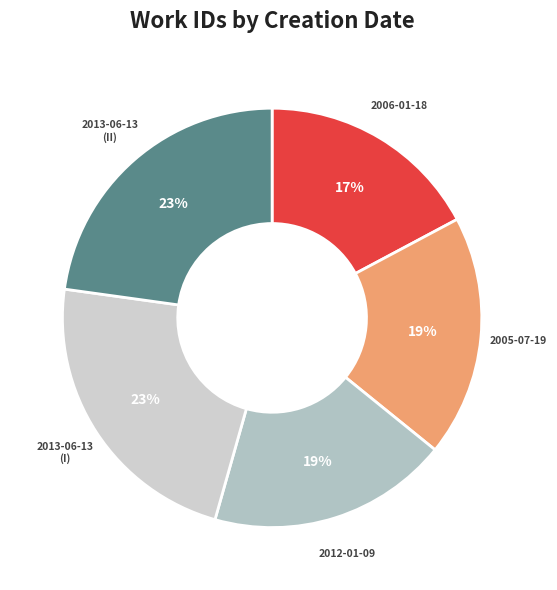

The 2013-06-13 (II) slice represents 30% of the pie. True or false?

False